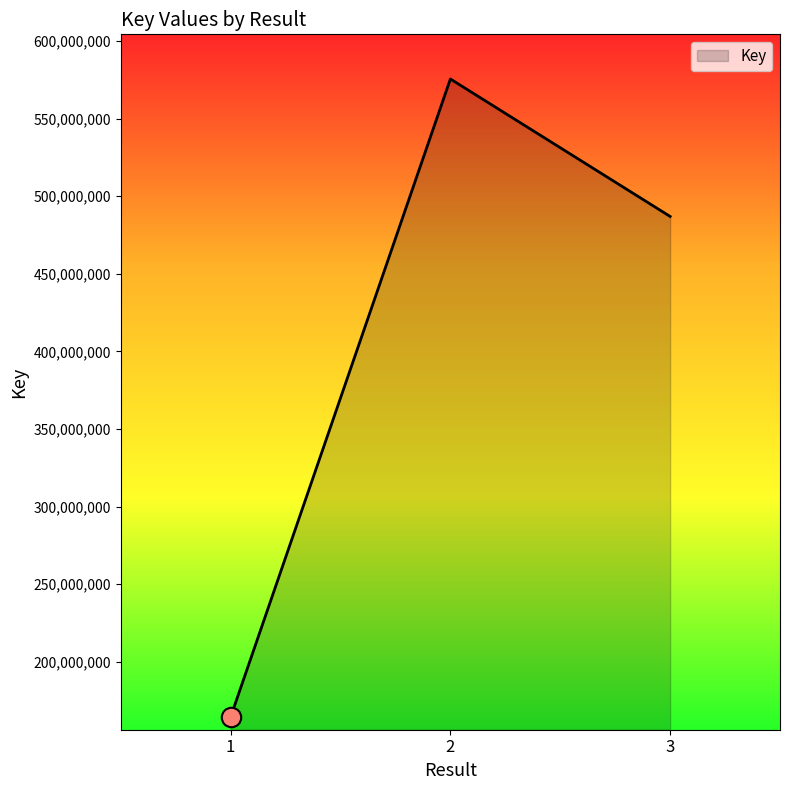

Which label corresponds to the smallest value in the chart?

1